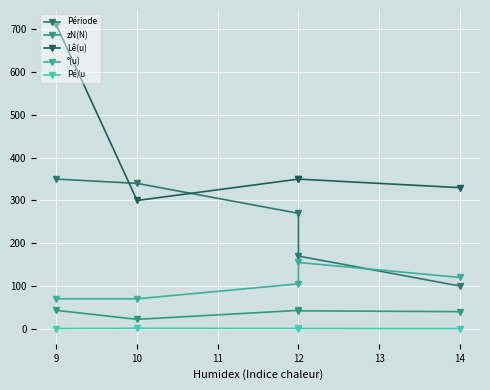

How many data points in Lê(u) are above 350?

1